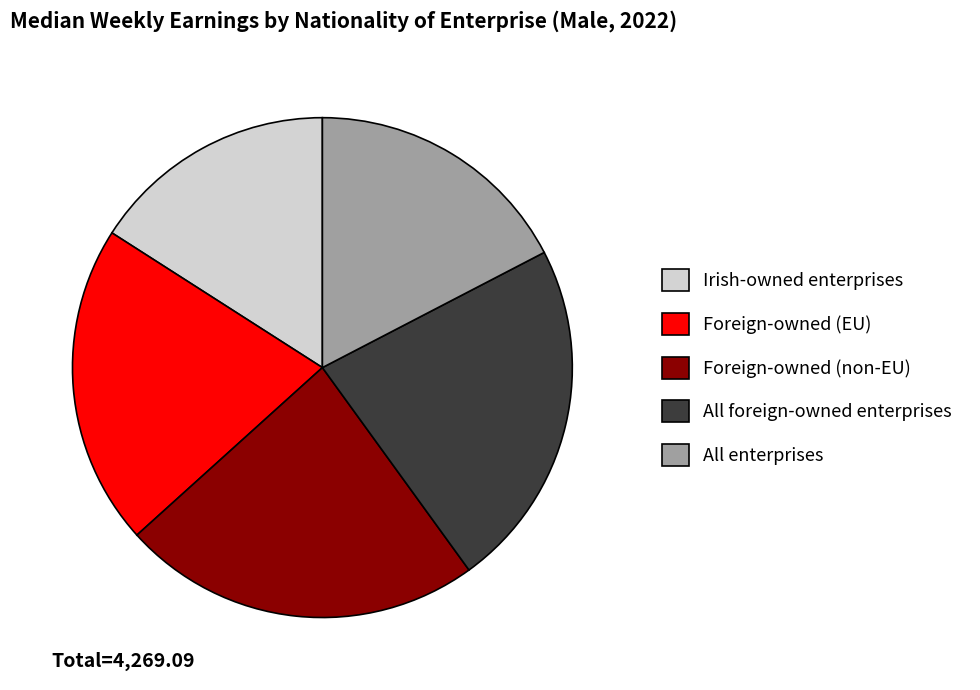

Is there a majority slice in this chart?

No